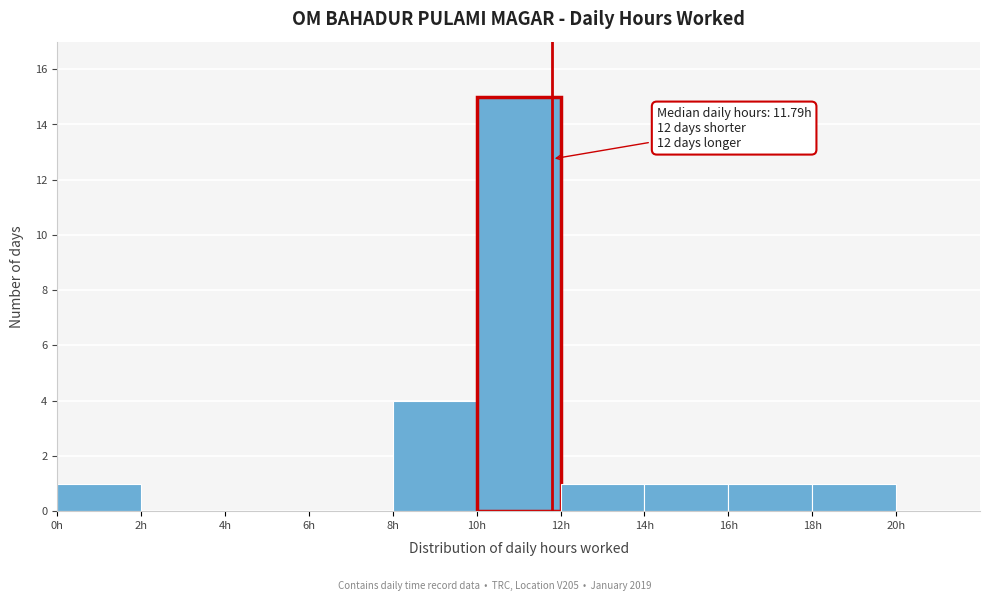

Over which range of the x-axis is the bar tallest?

10 to 12